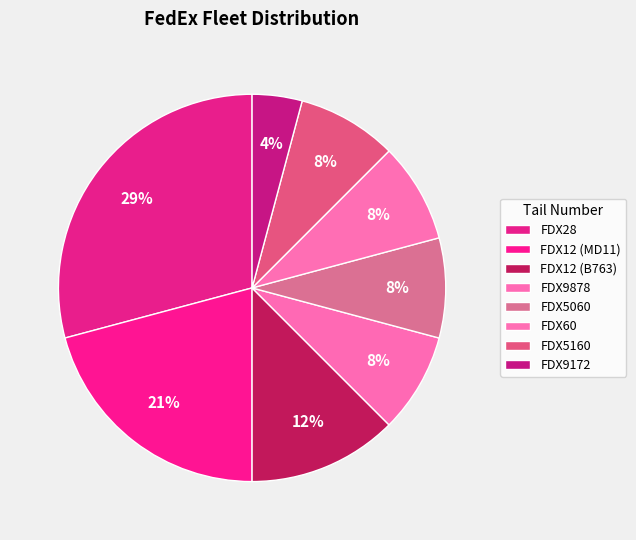

Does any single category account for the majority?

No